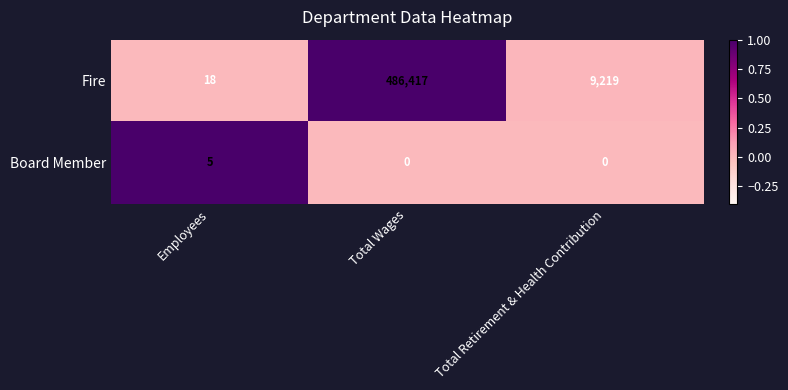

What is the difference between the second highest and minimum values in the Fire series?

9201